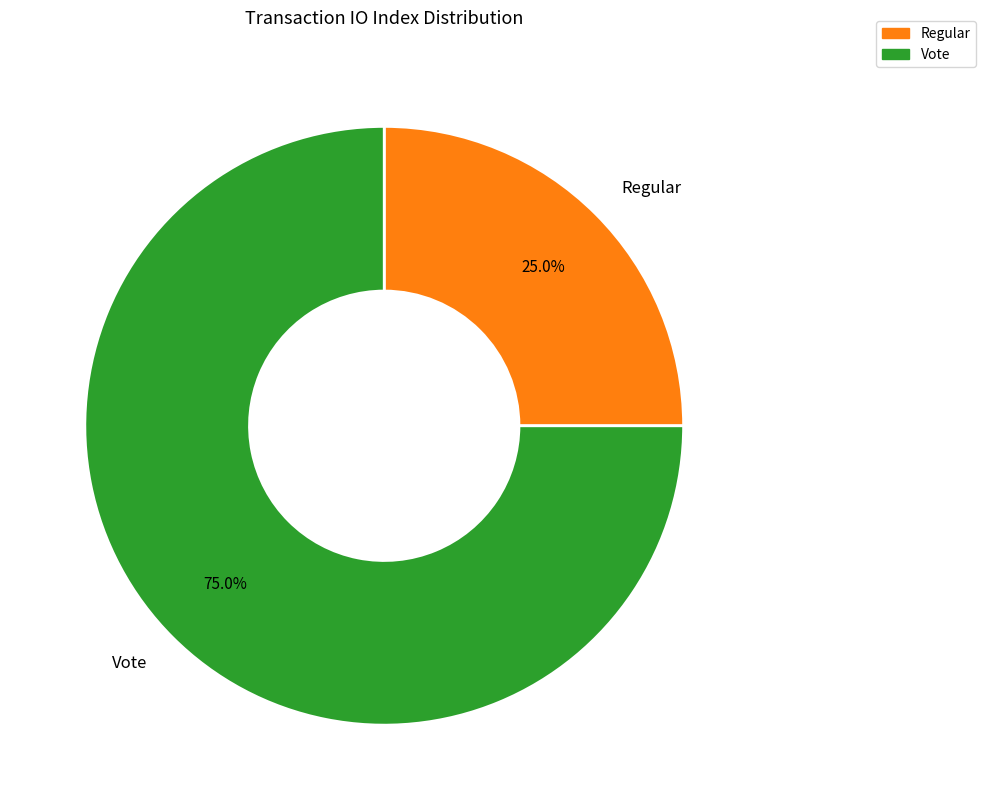

What is the smallest slice in the pie chart?

Regular